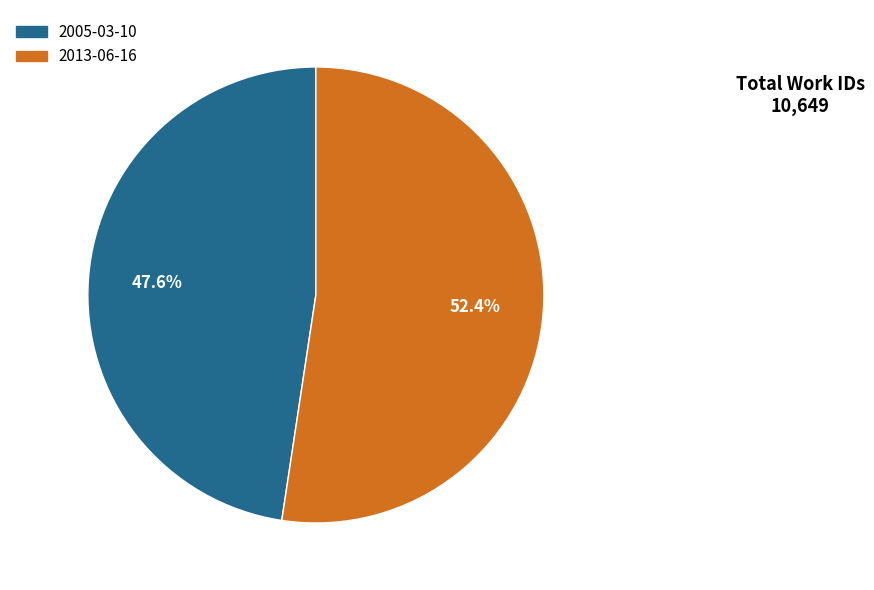

How many segments does this pie chart have?

2